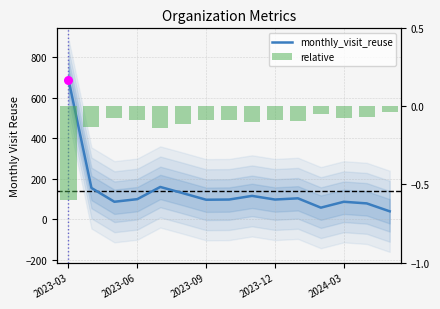

Which series reaches the maximum Y coordinate?

monthly_visit_reuse